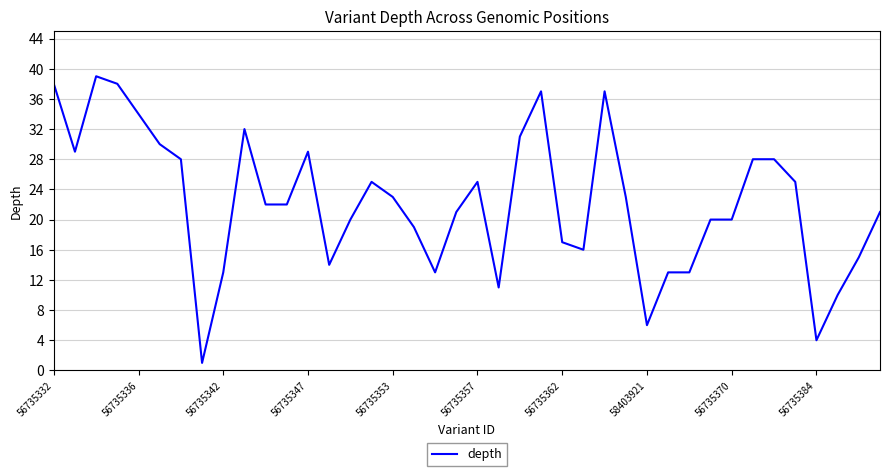

What is the maximum value shown in the chart?

39